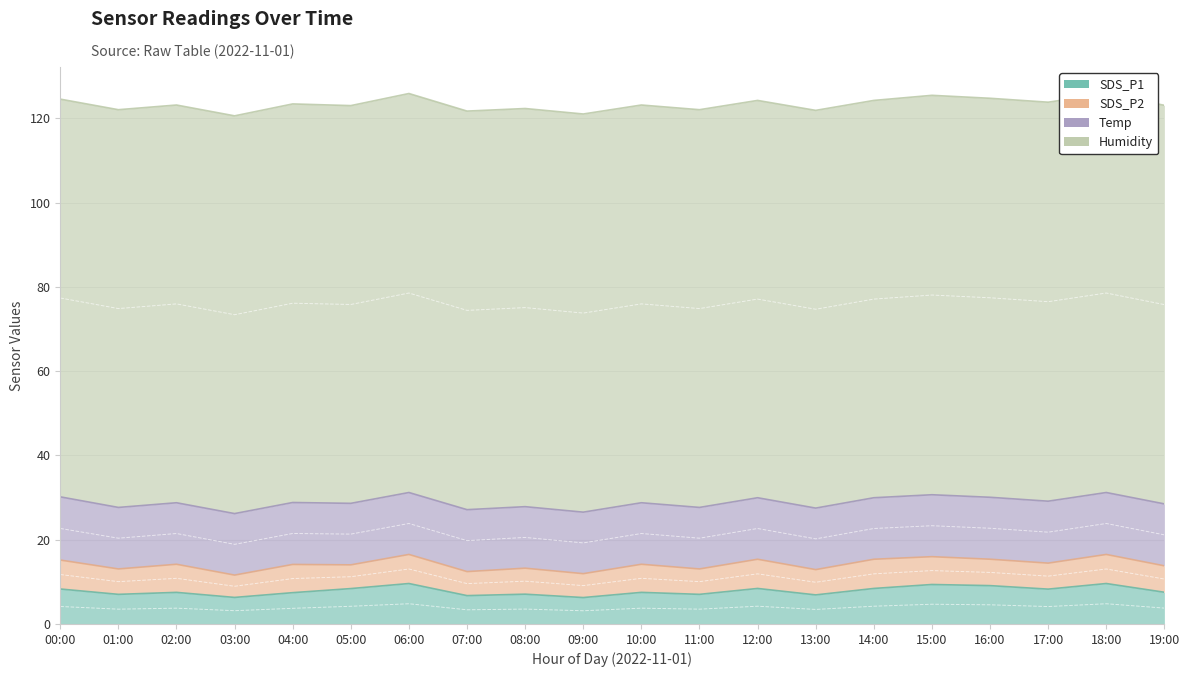

Count the Humidity values in the range 94 to 95.

20